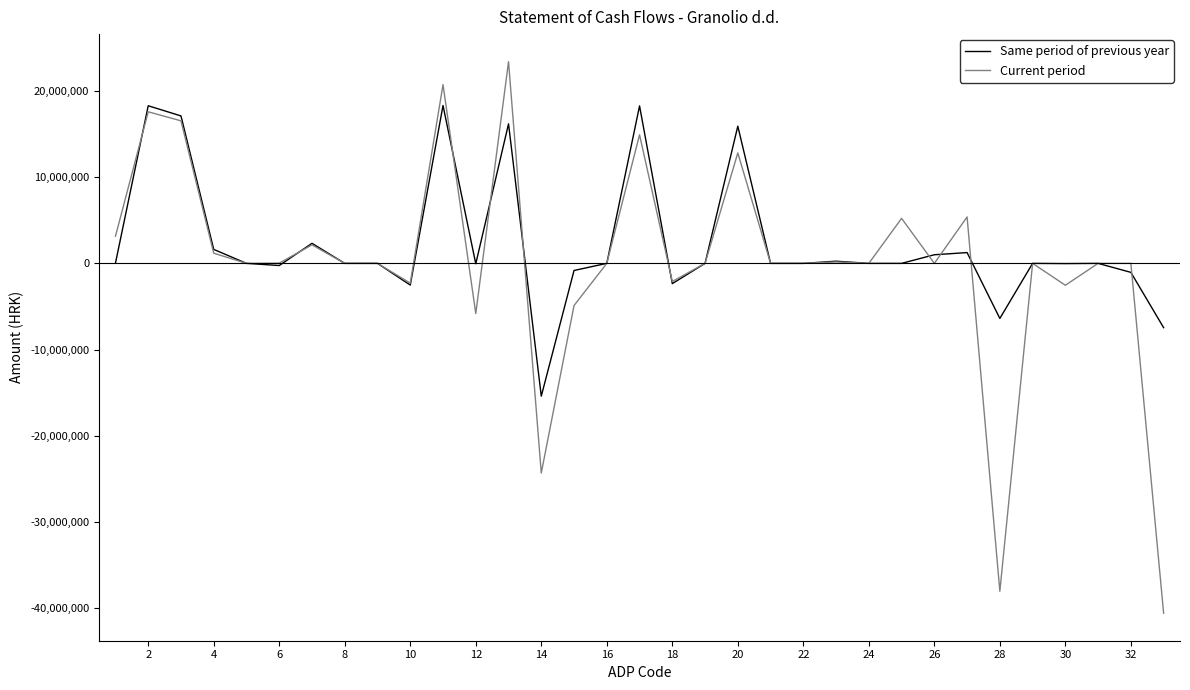

Rank the series by their average value, from lowest to highest.

Current period, Same period of previous year